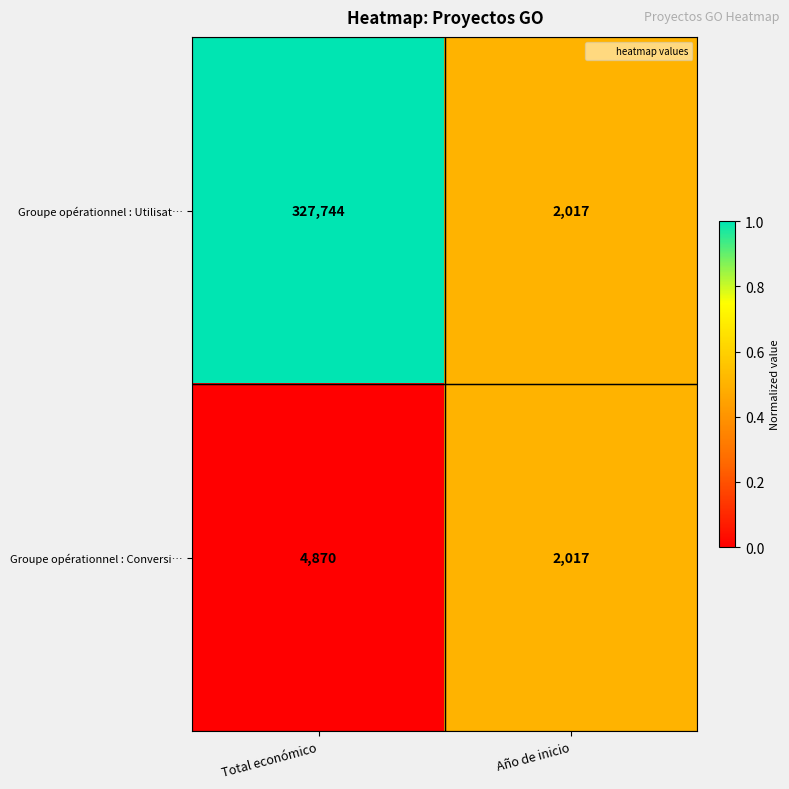

True or false: Groupe opérationnel : Conversi… has a value of 2017 at Año de inicio.

True